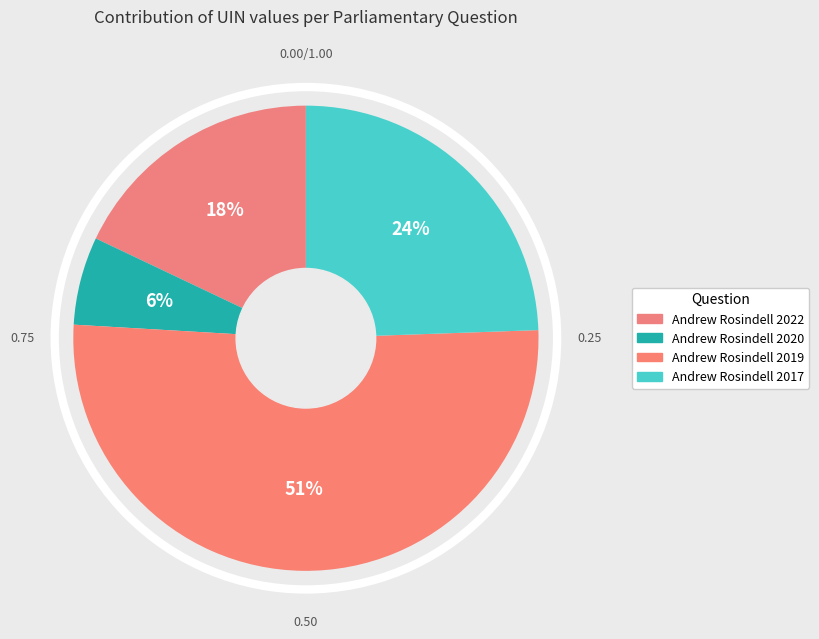

To the nearest percent, what percentage of the pie is Andrew Rosindell 2022?

18%